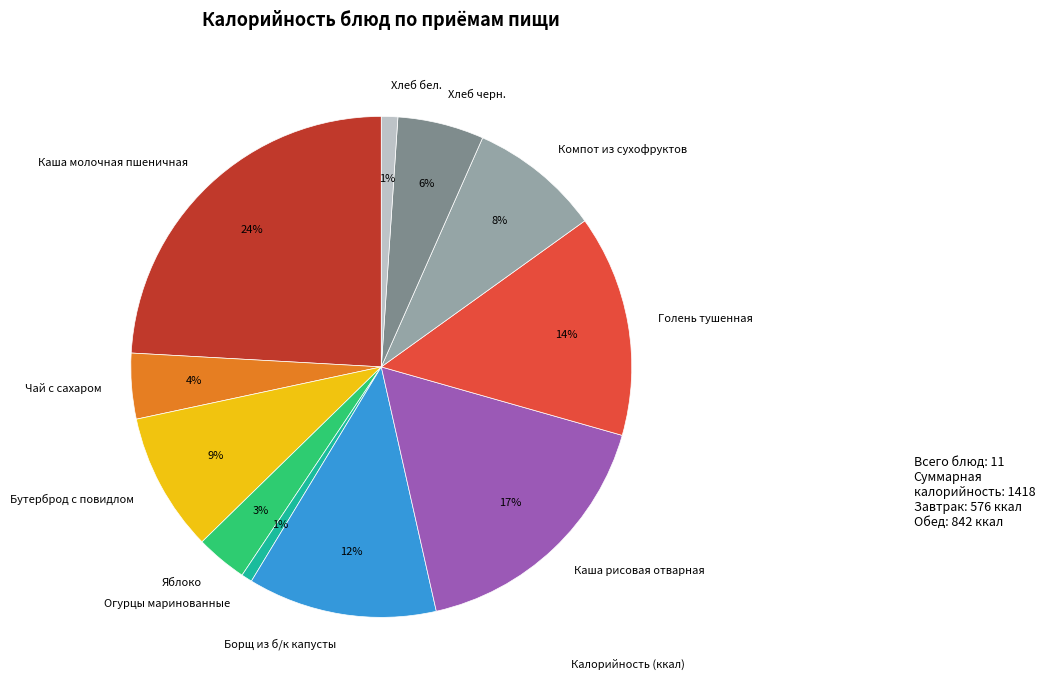

Does Бутерброд с повидлом account for over 50% of the chart?

No